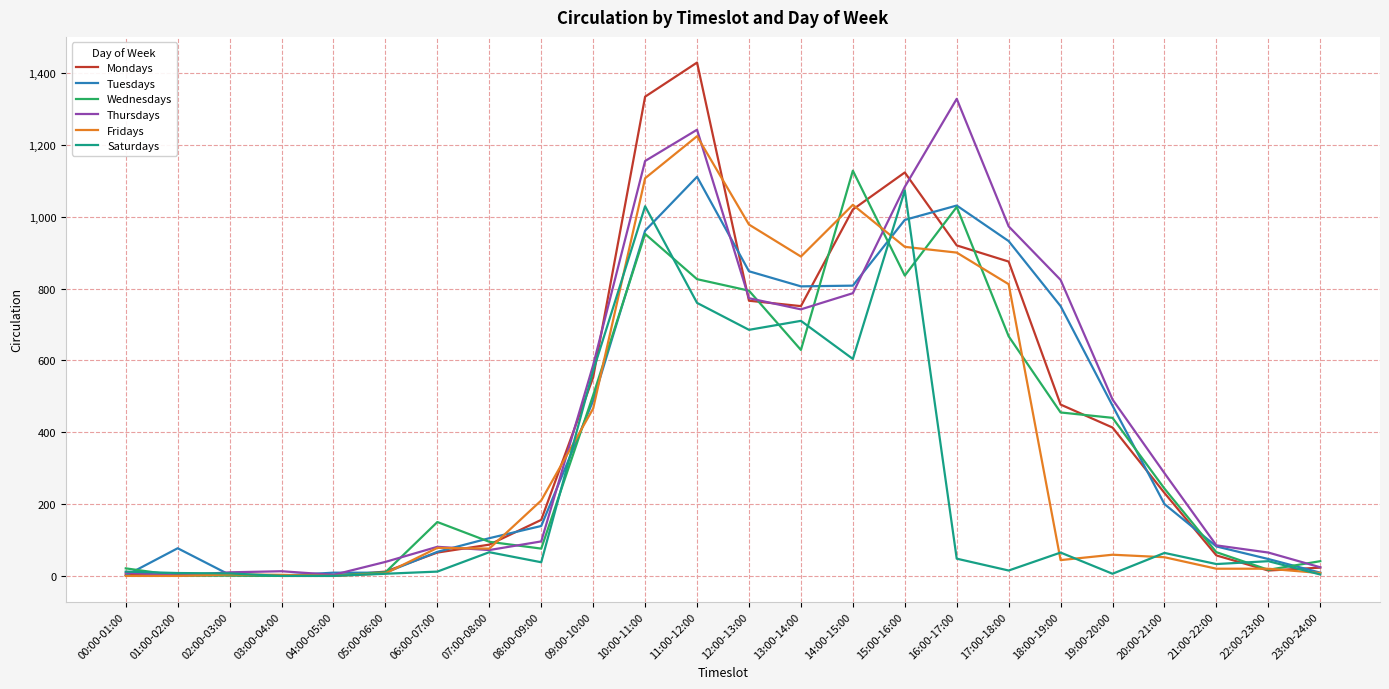

Is the value of Thursdays at 21:00-22:00 greater than the value of Fridays at 13:00-14:00?

No